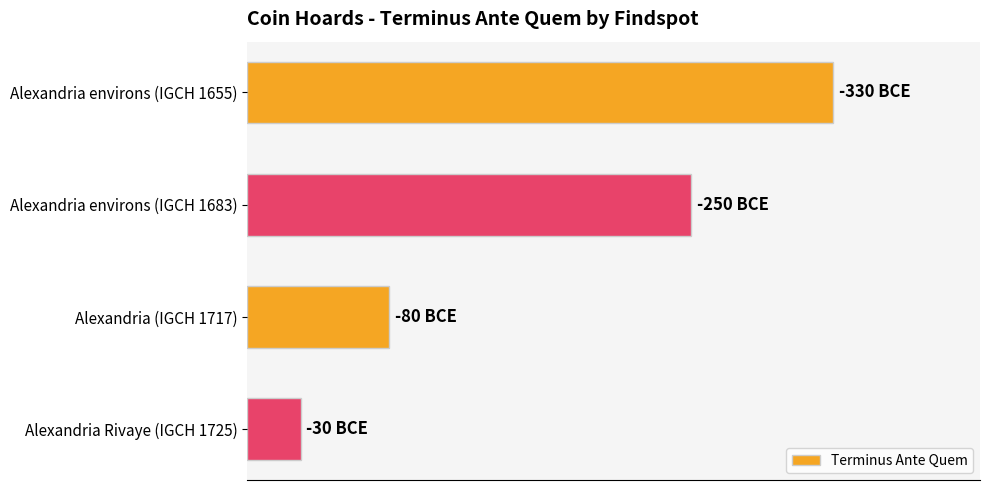

What is the difference between the maximum and minimum values?

300